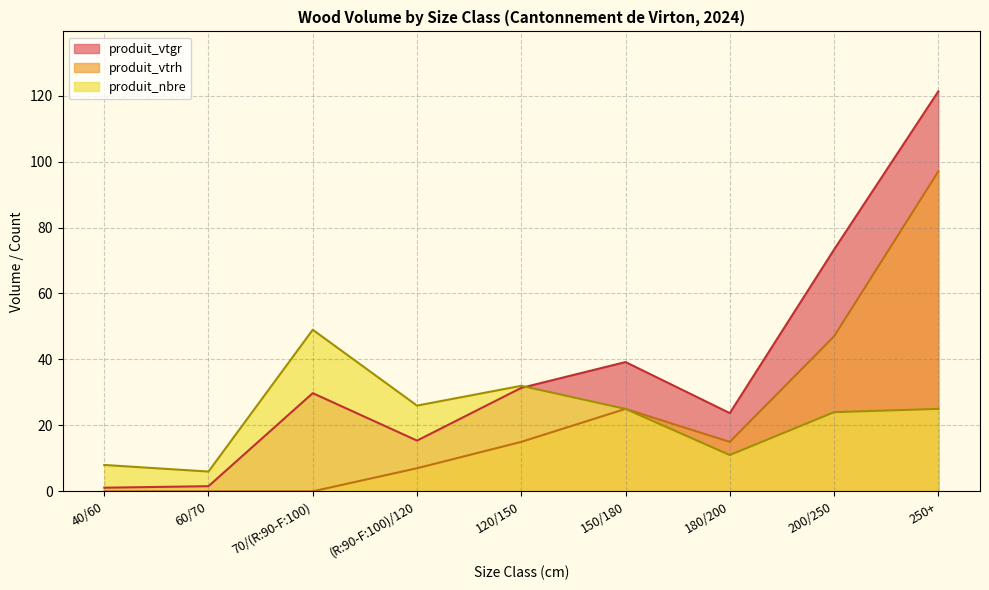

What is the spread (max minus min) of values at 70/(R:90-F:100)?

49.0